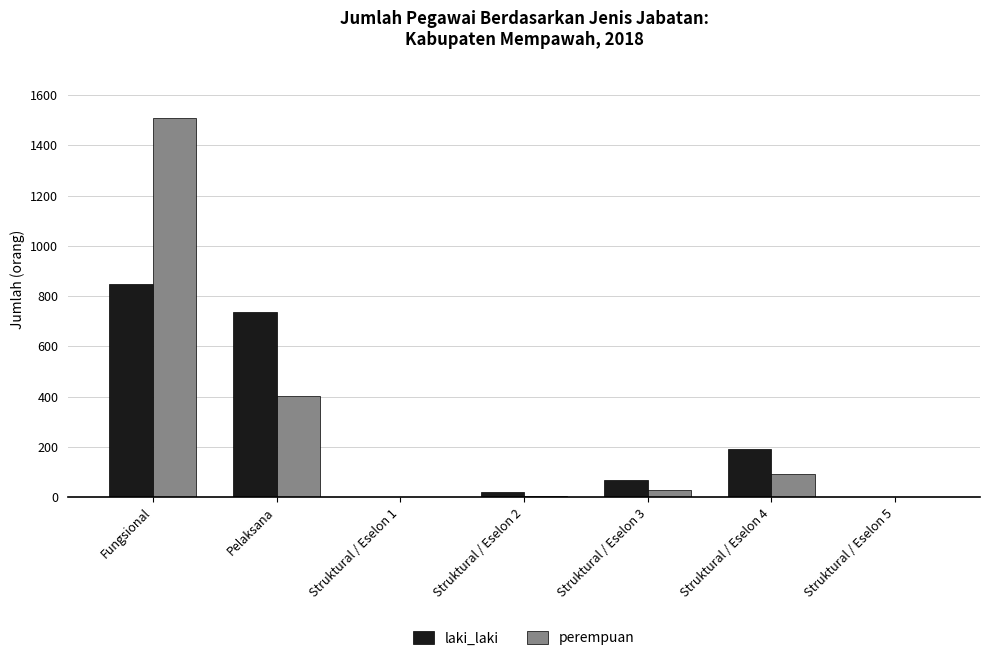

What is the sum of all perempuan values?

2036